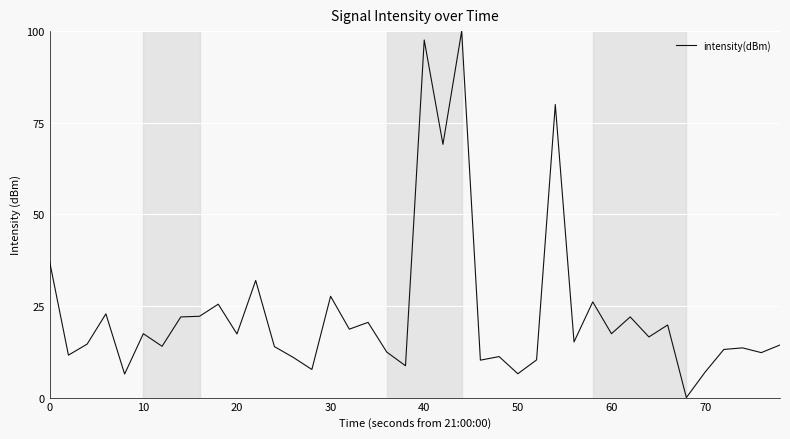

What is the greatest value displayed?

100.0